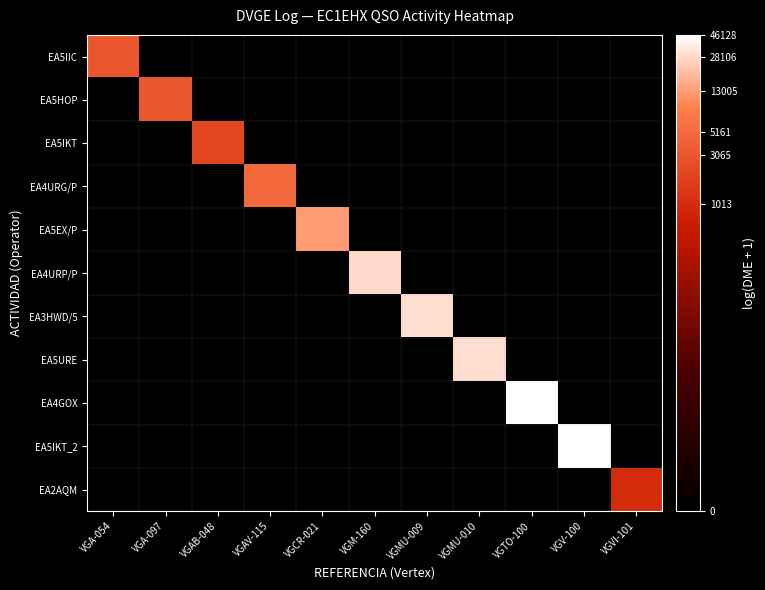

How many distinct data groups are displayed?

11